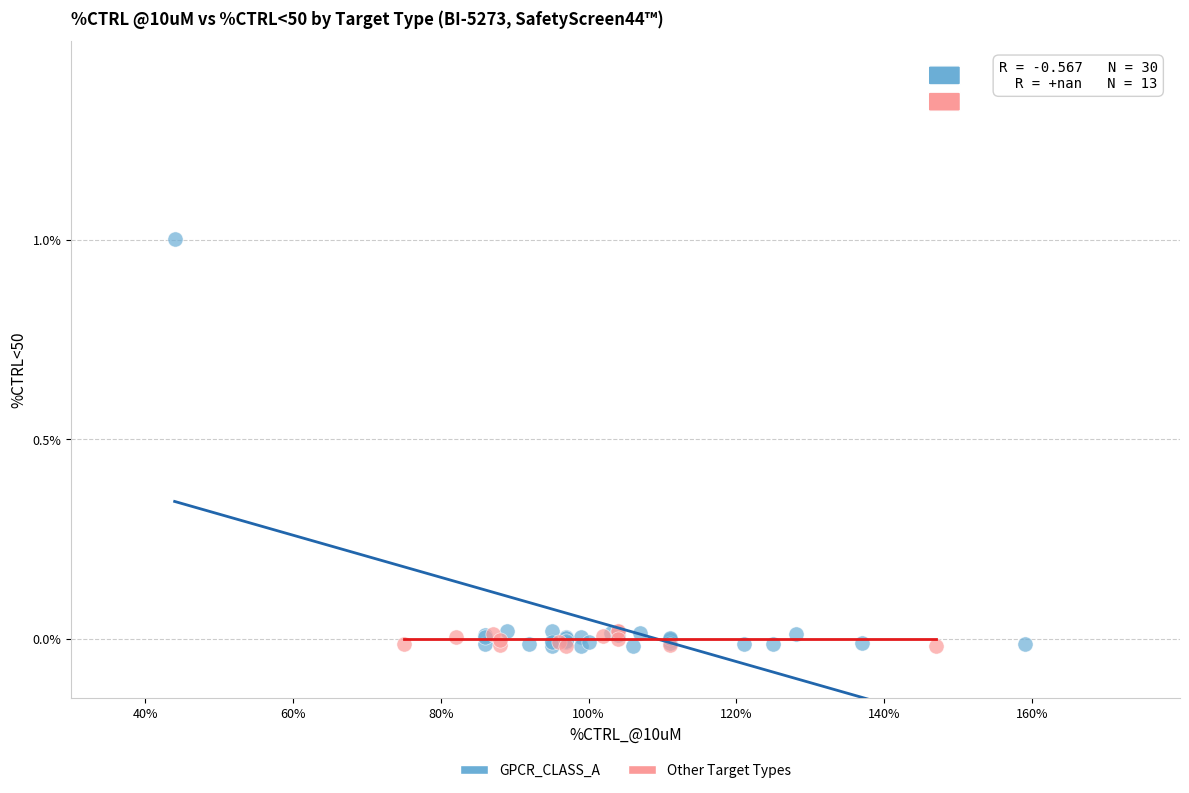

Which series reaches the maximum Y coordinate?

GPCR_CLASS_A